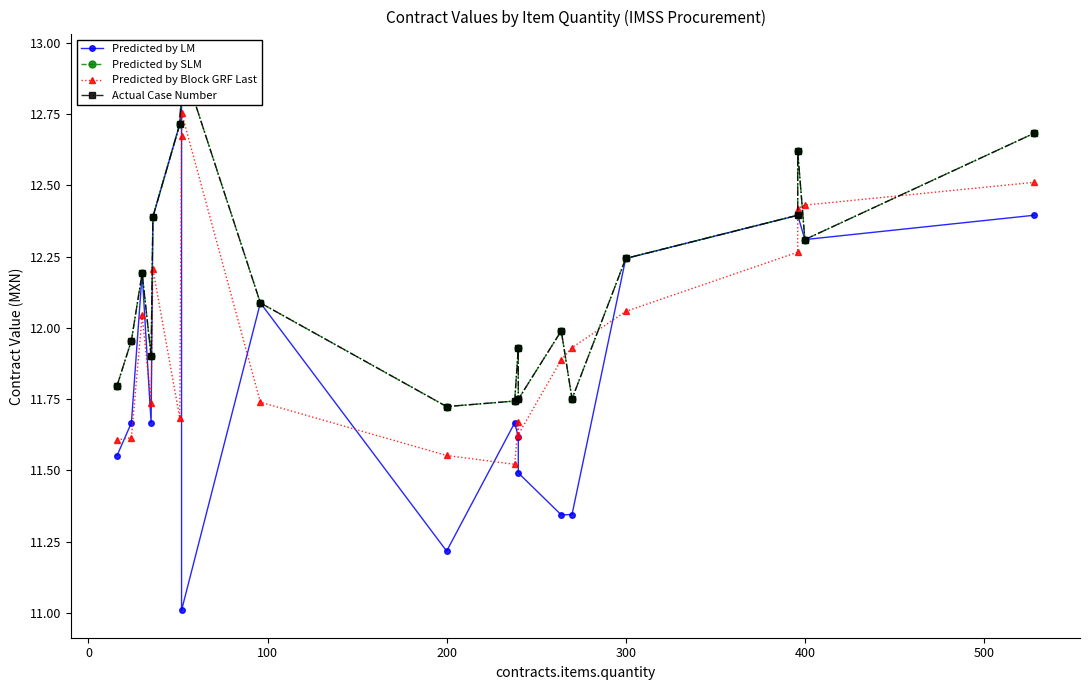

List the series in order of their peak value, highest first.

Predicted by SLM, Actual Case Number, Predicted by LM, Predicted by Block GRF Last